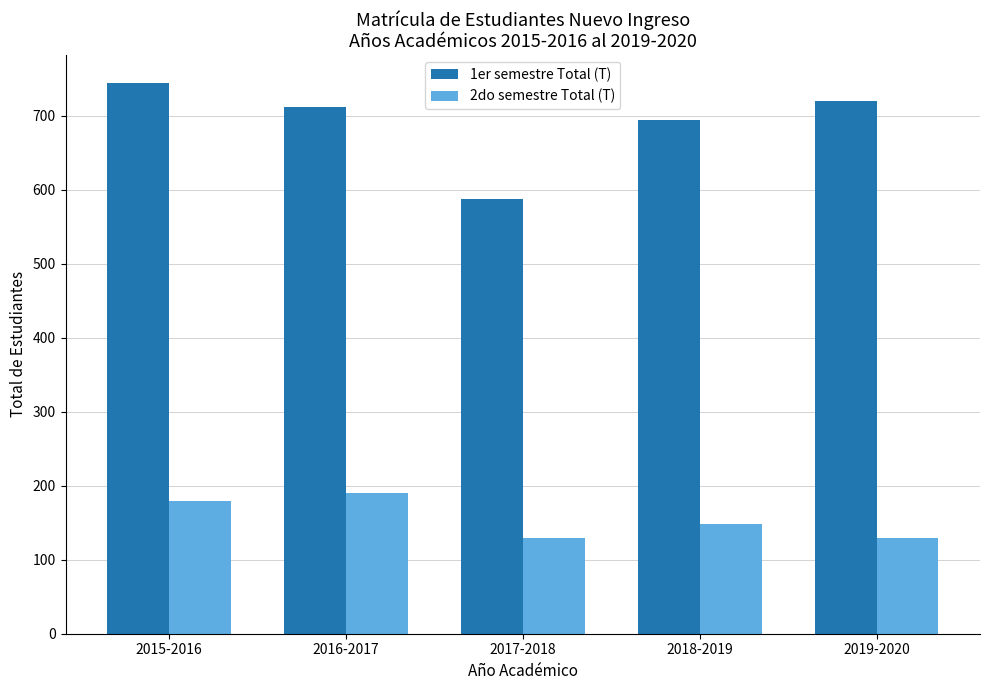

What is the difference between the 1er semestre Total (T) values at 2015-2016 and 2019-2020?

25